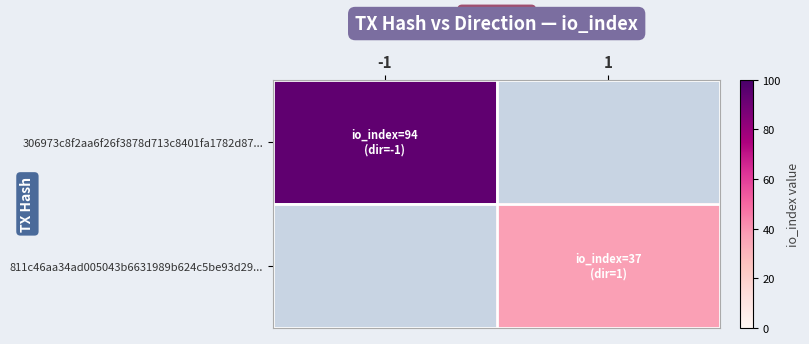

Which series has the widest spread of values?

306973c8f2aa6f26f3878d713c8401fa1782d87...